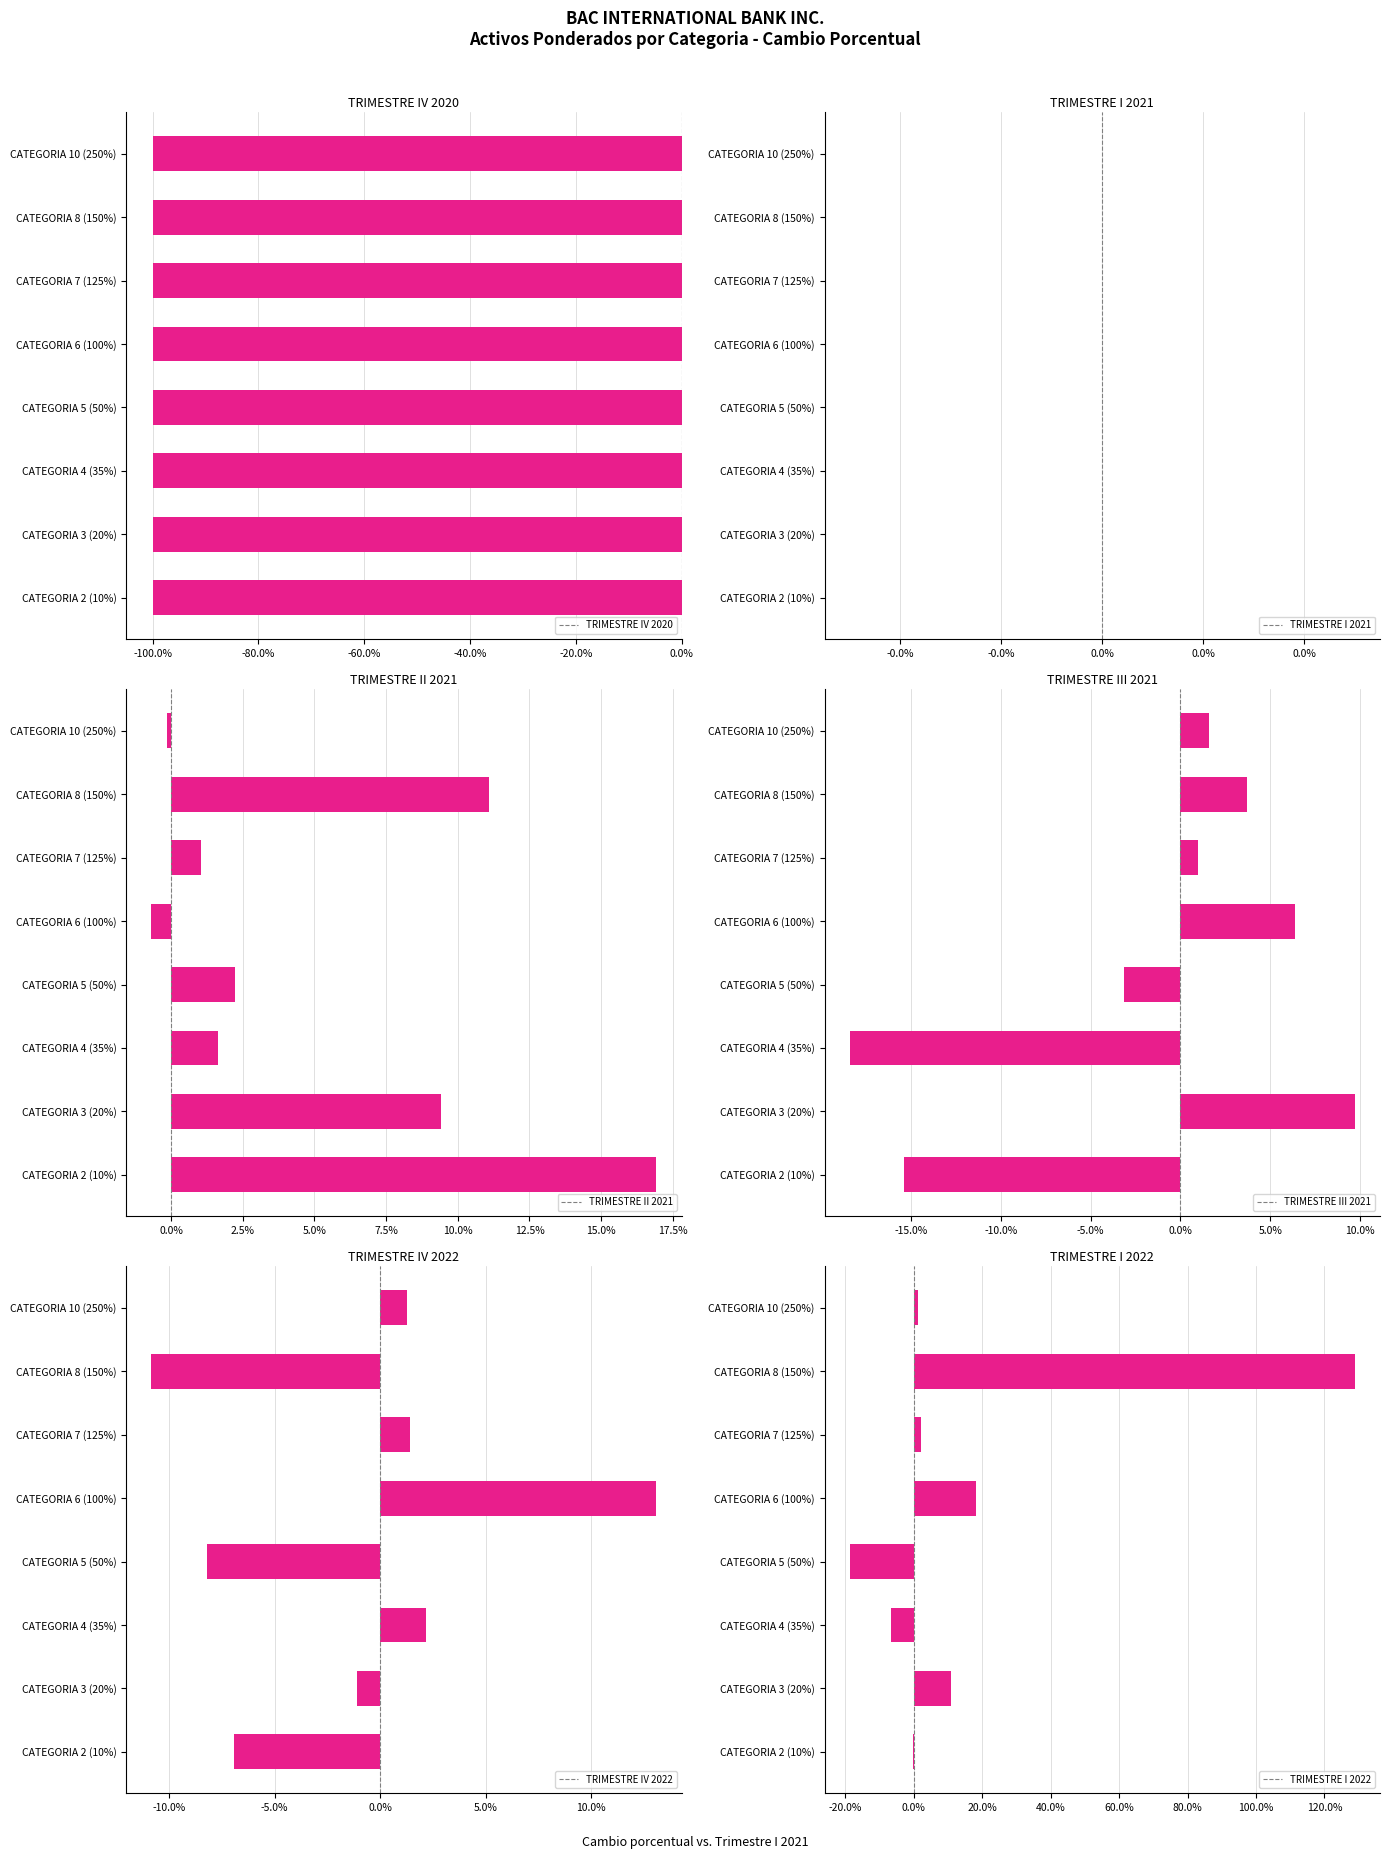

The TRIMESTRE IV 2020 series shows -100.0 at CATEGORIA 10 (250%). True or false?

True